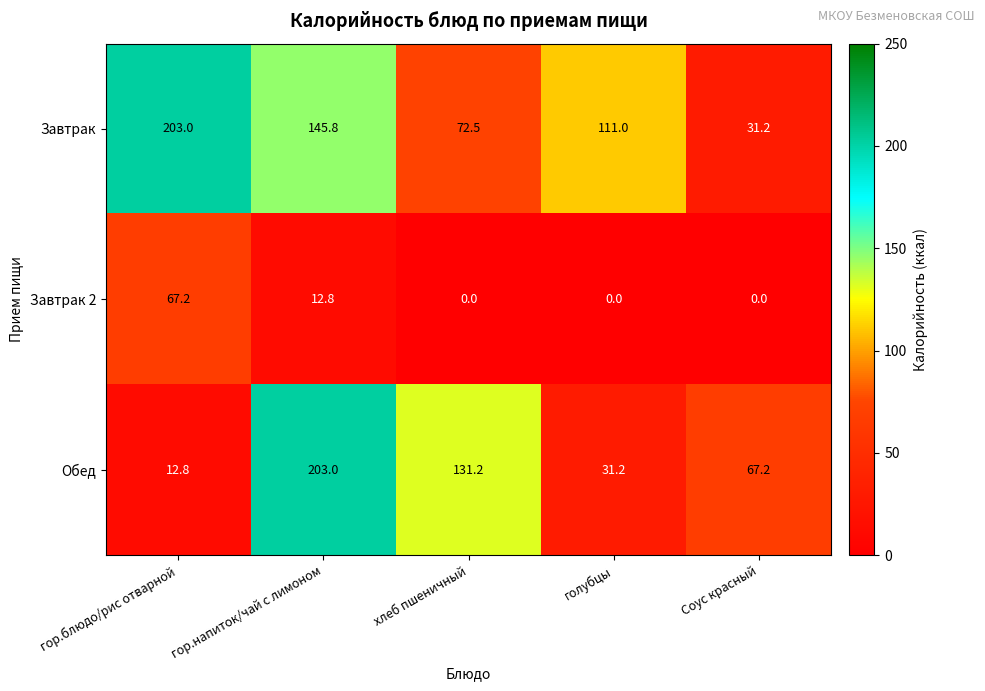

Count the number of categories in the chart.

5